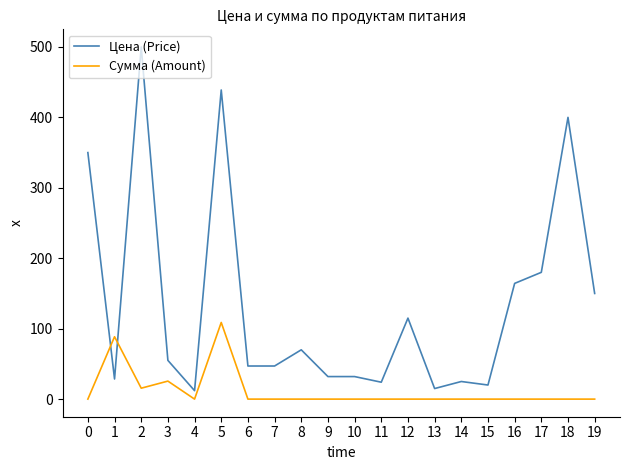

List the series in order of their peak value, lowest first.

Сумма (Amount), Цена (Price)